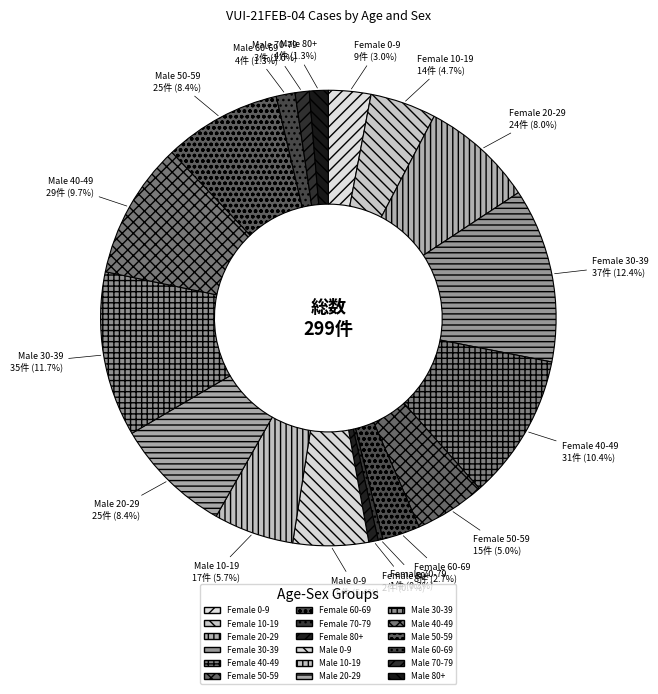

Between Male 70-79 and Male 20-29, which is larger?

Male 20-29